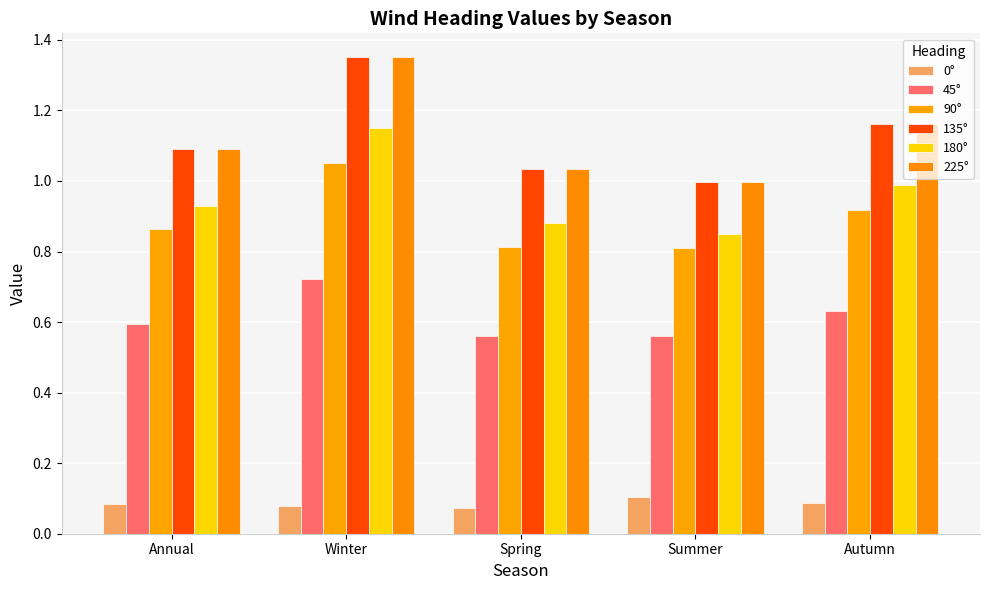

What is the average value of the 90° series?

0.9